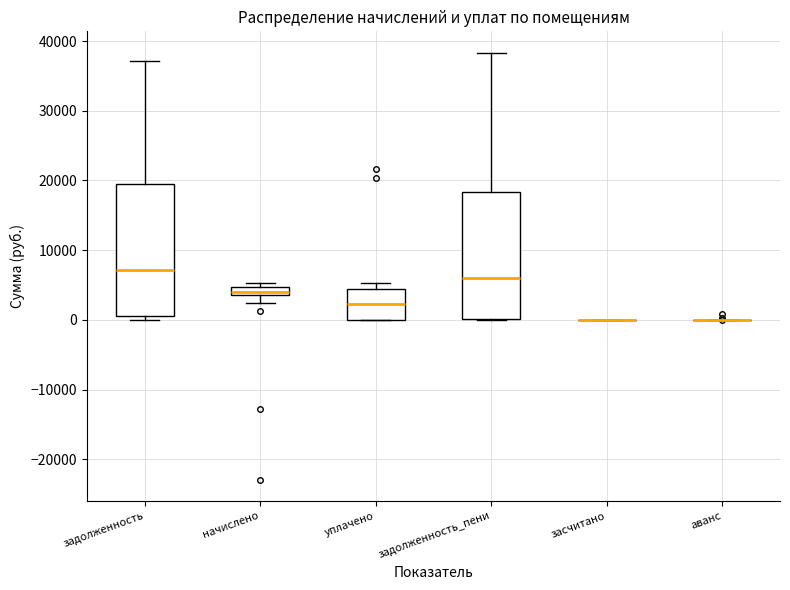

Where is the upper edge of the box for задолженность_пени on the y-axis? The values are not printed on the chart, so give them approximately, as read against the axis.

18000